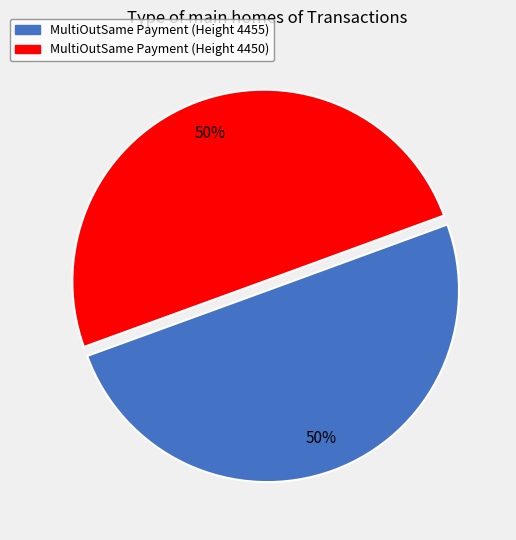

Is it true that MultiOutSame Payment (Height 4455) is 50% of the pie?

True